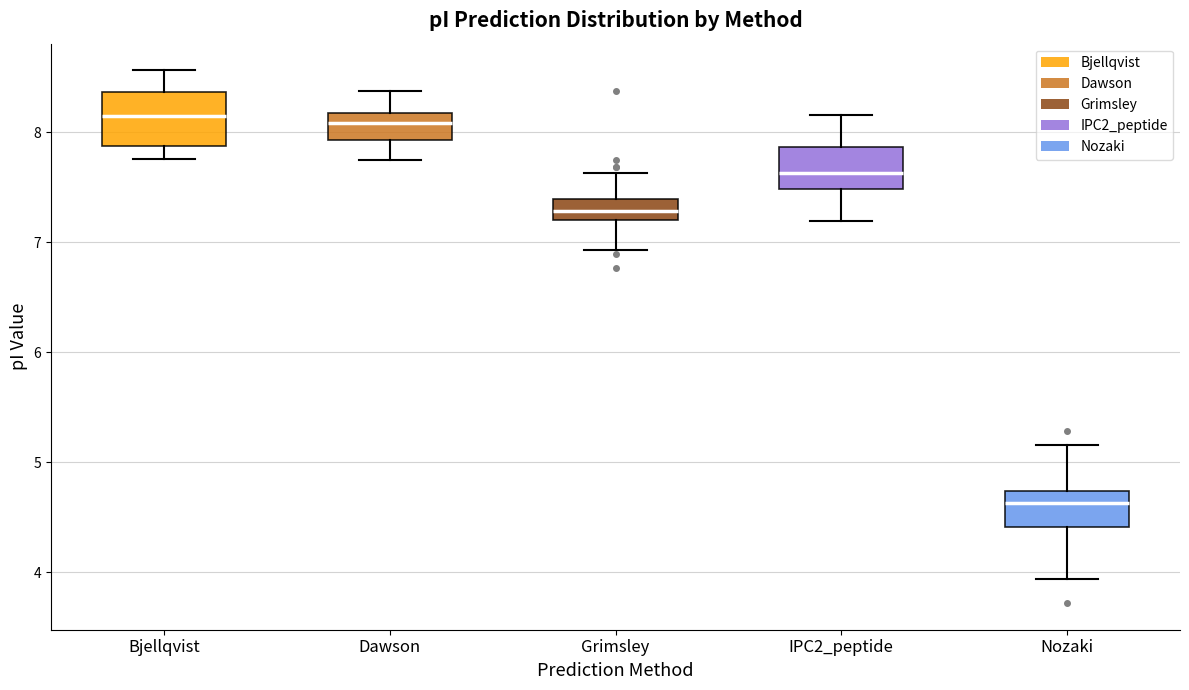

Where does the lower whisker of the box for IPC2_peptide end on the y-axis? The values are not printed on the chart, so give them approximately, as read against the axis.

7.2